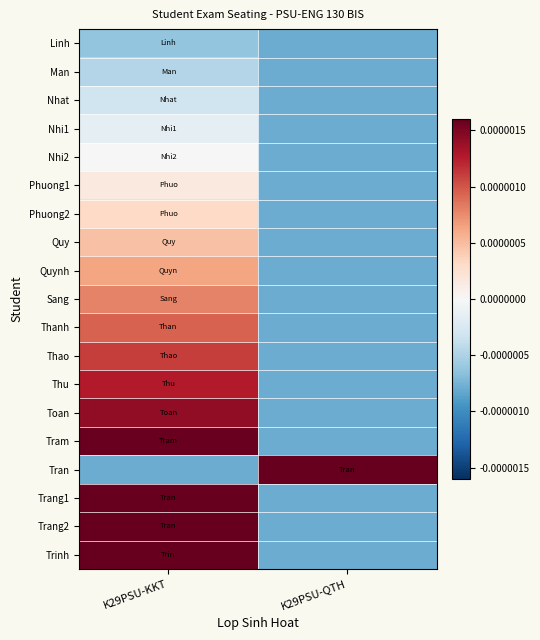

Between K29PSU-KKT and K29PSU-QTH, which is larger?

K29PSU-KKT